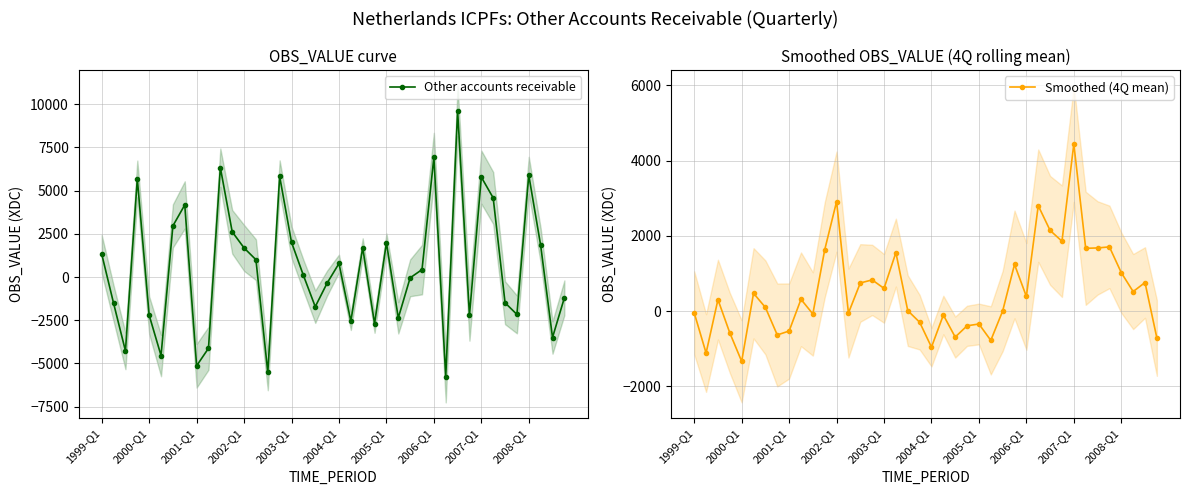

What is the maximum value for Smoothed (4Q mean)?

4441.5